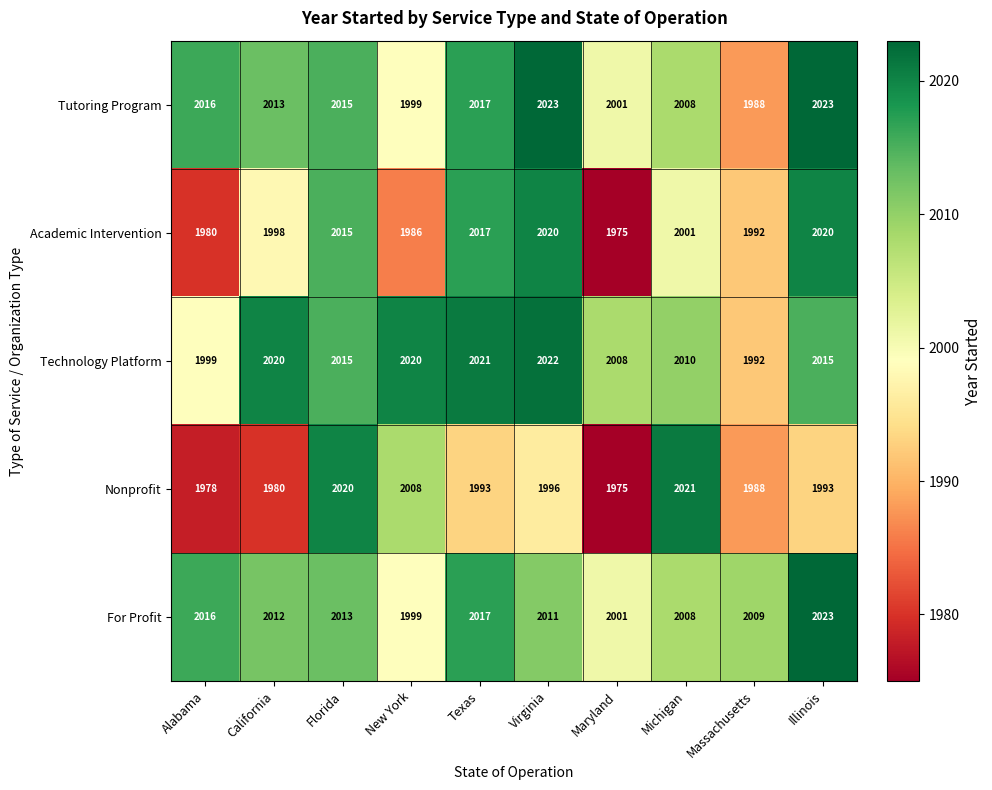

What is the smallest value displayed?

1975